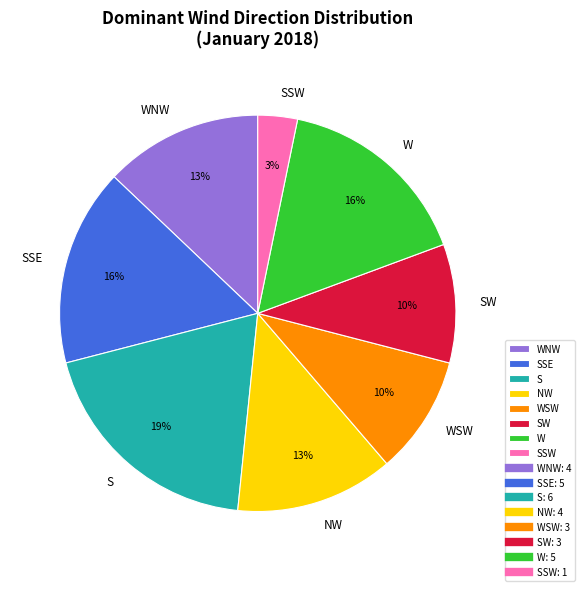

Count the number of slices in the pie.

8